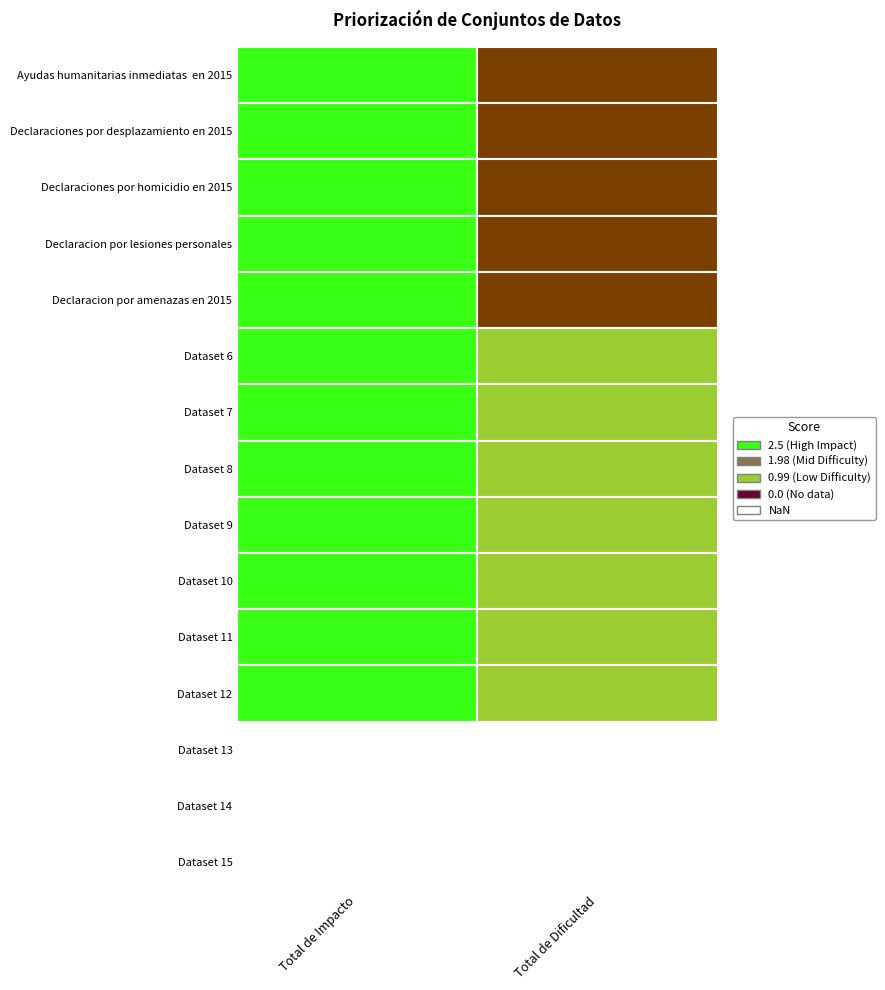

What is the total value across all series at Total de Impacto?

30.0